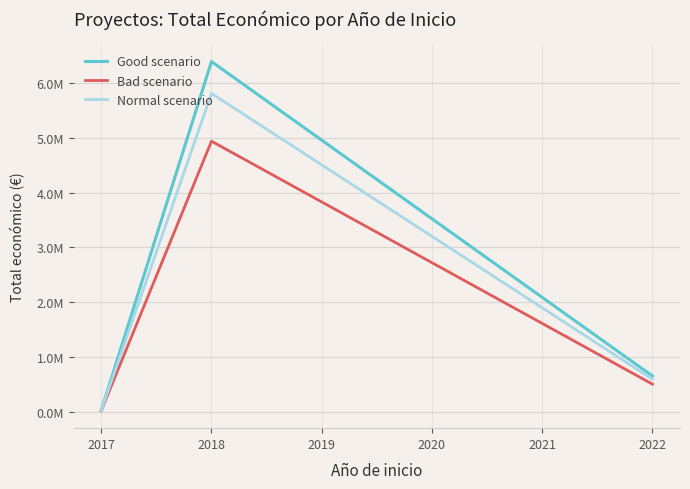

Rank the series at 2017 from lowest to highest value.

Bad scenario, Normal scenario, Good scenario